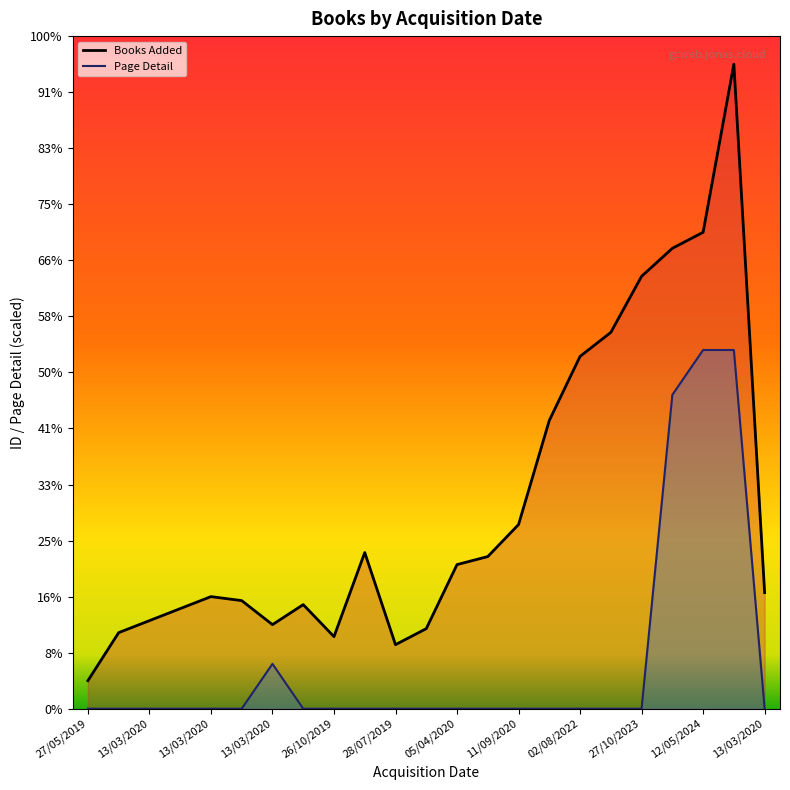

What is the value of the Page Detail point at the 22nd from the left?

560.0